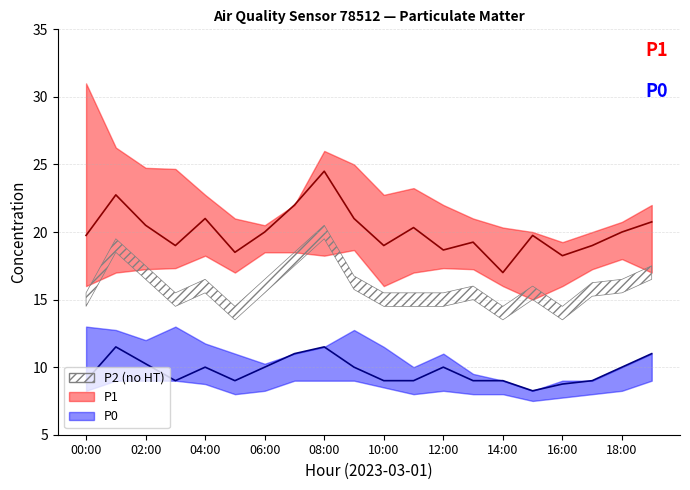

Where does the P1 series first go above 20?

01:00